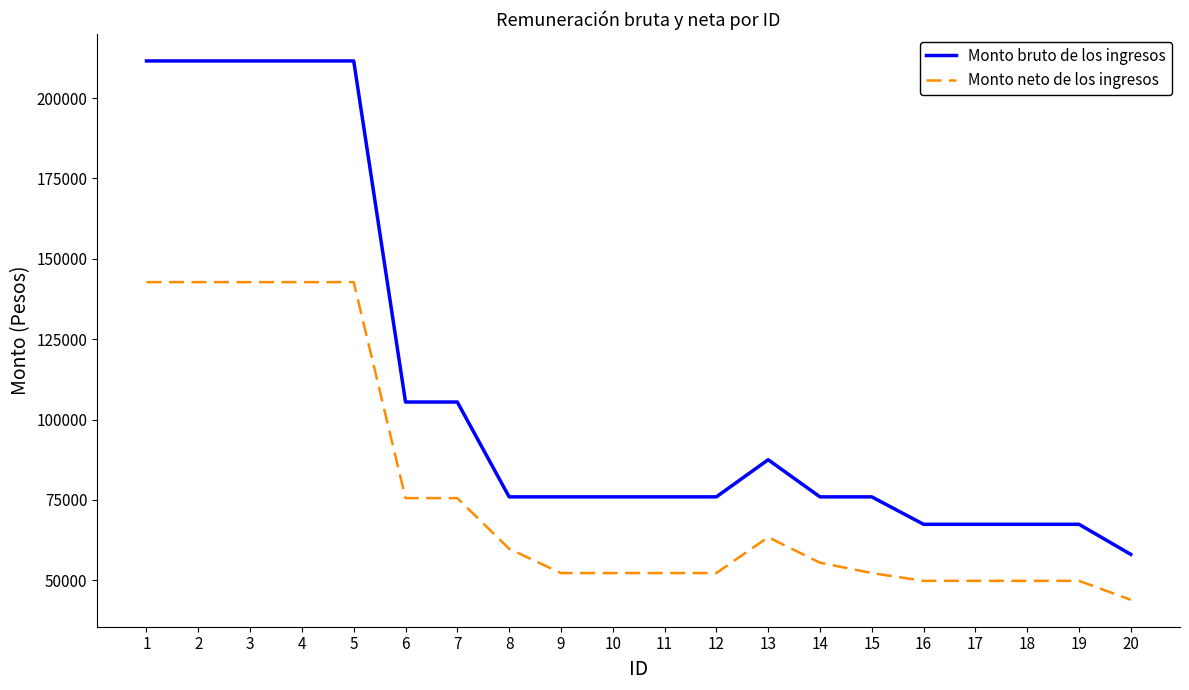

At which label does Monto bruto de los ingresos first exceed 75965?

1